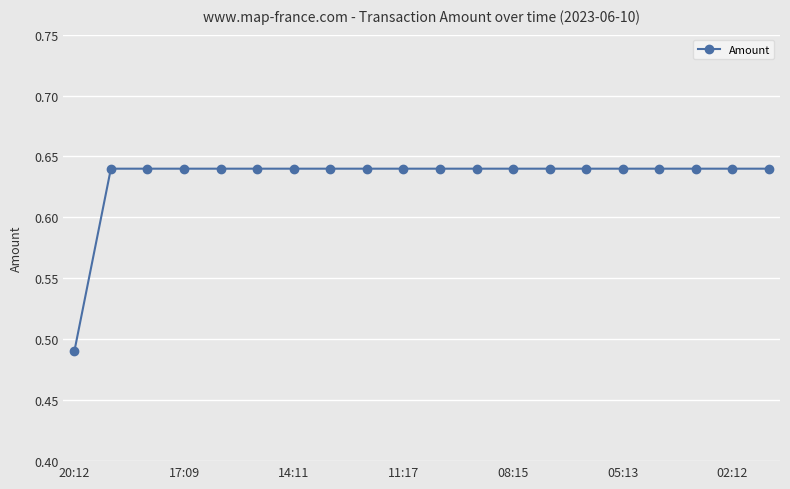

What is the sum of all values?

12.7